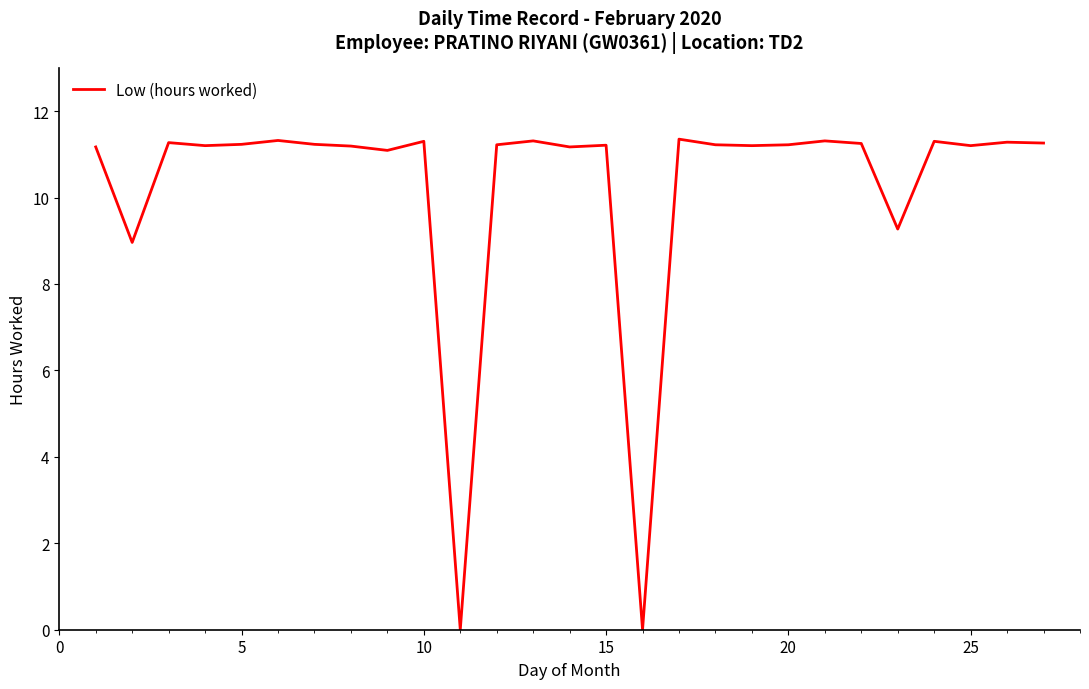

Is this an area chart (filled region under the line)?

No